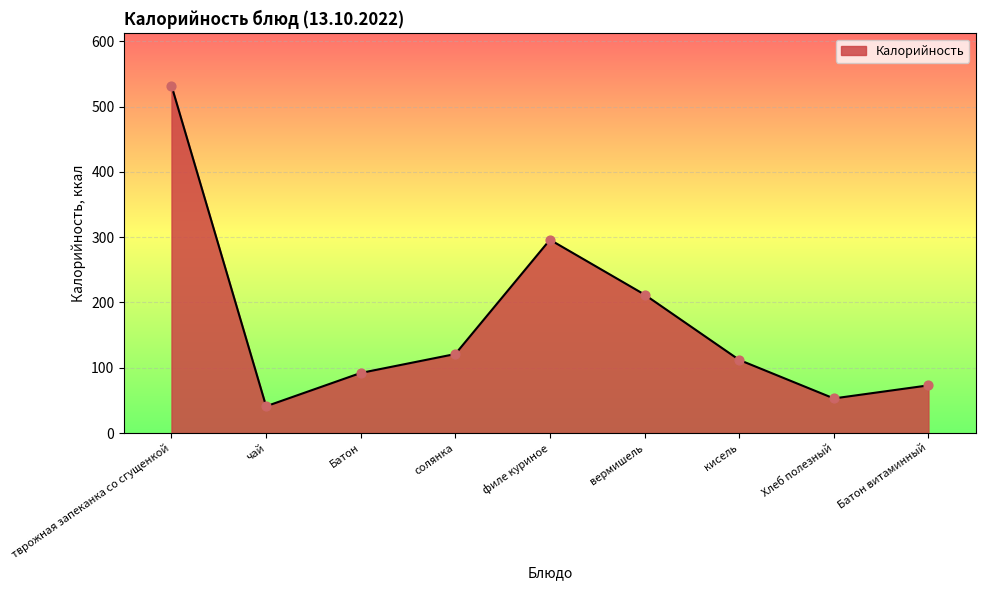

Which has a higher value, тврожная запеканка со сгущенкой or чай?

тврожная запеканка со сгущенкой